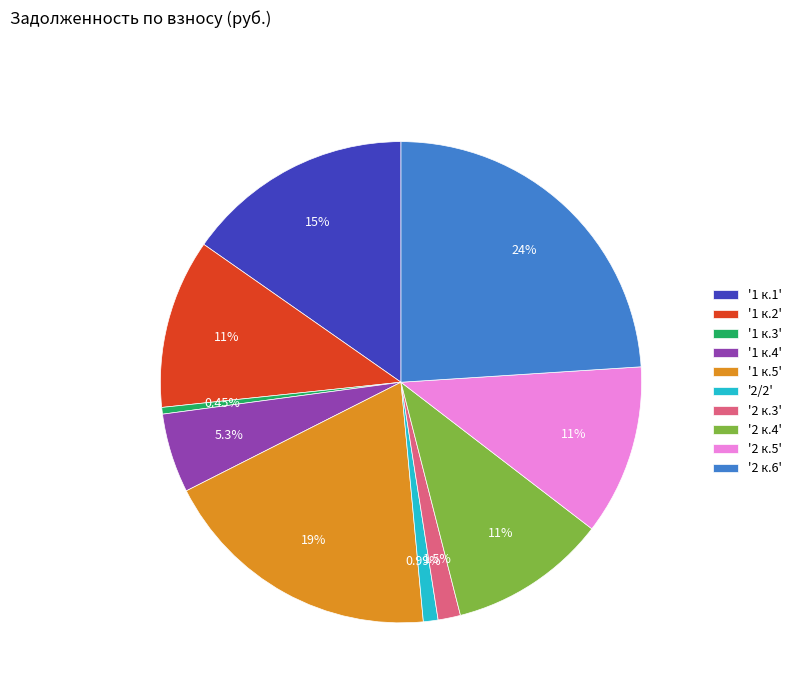

What is the largest slice in the pie chart?

'2 к.6'